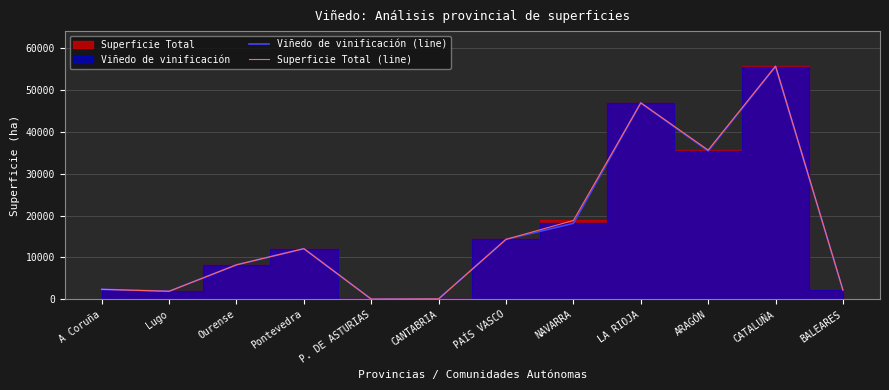

What is the minimum value shown in the chart?

59